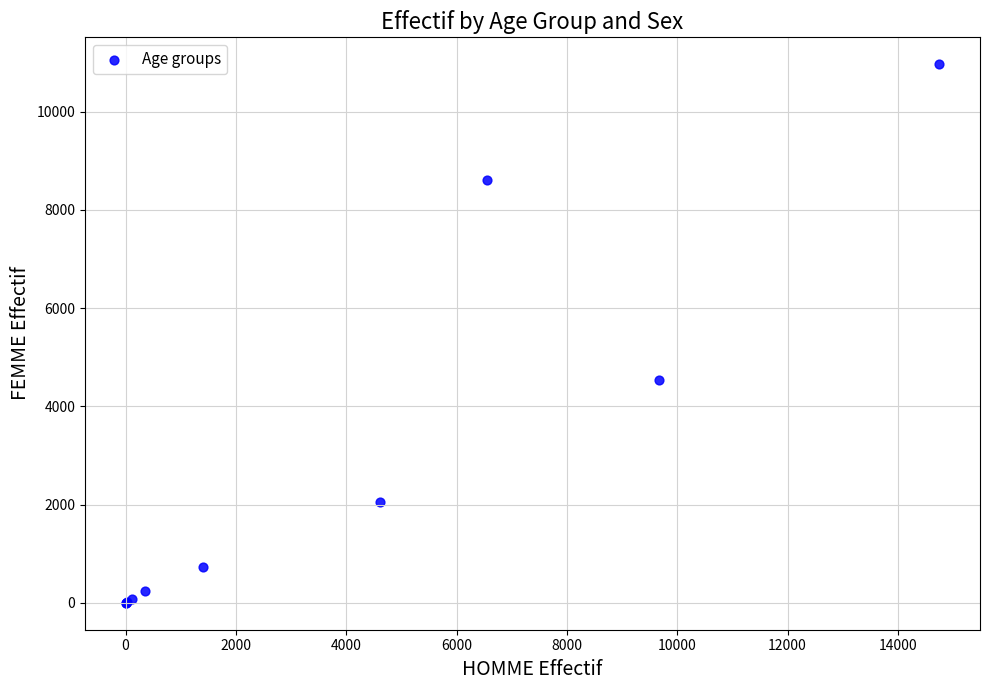

What Y value in the scatter plot is closest to 5483?

4529